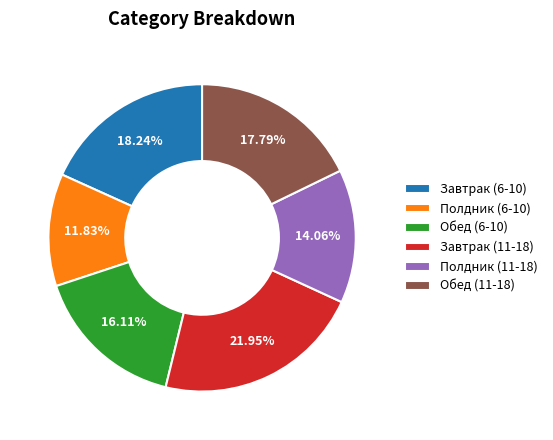

Is there any slice that represents more than half of the pie?

No